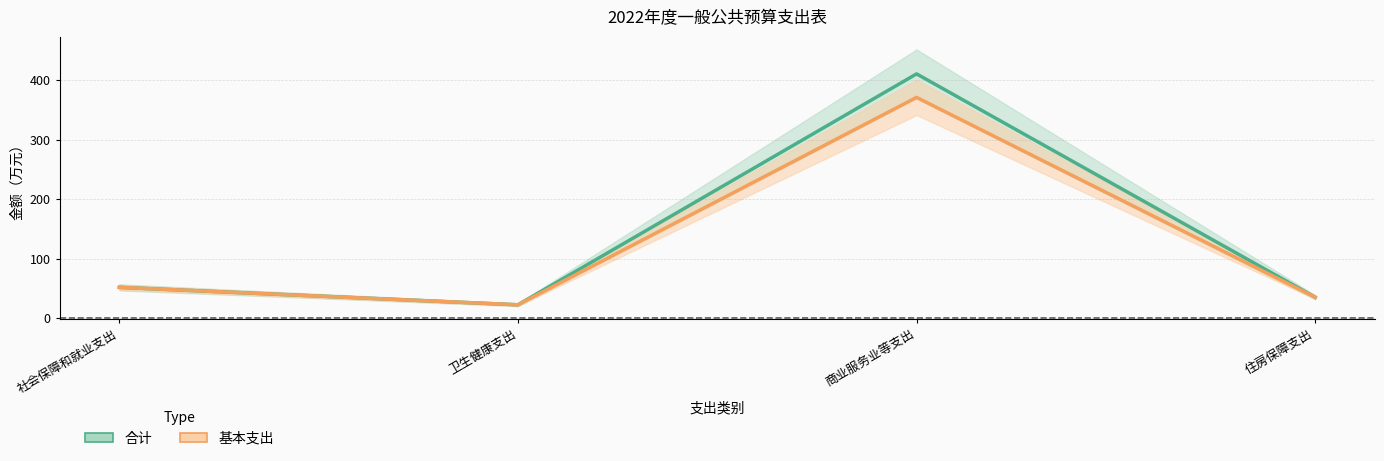

Where does the 基本支出 series first go above 51?

社会保障和就业支出